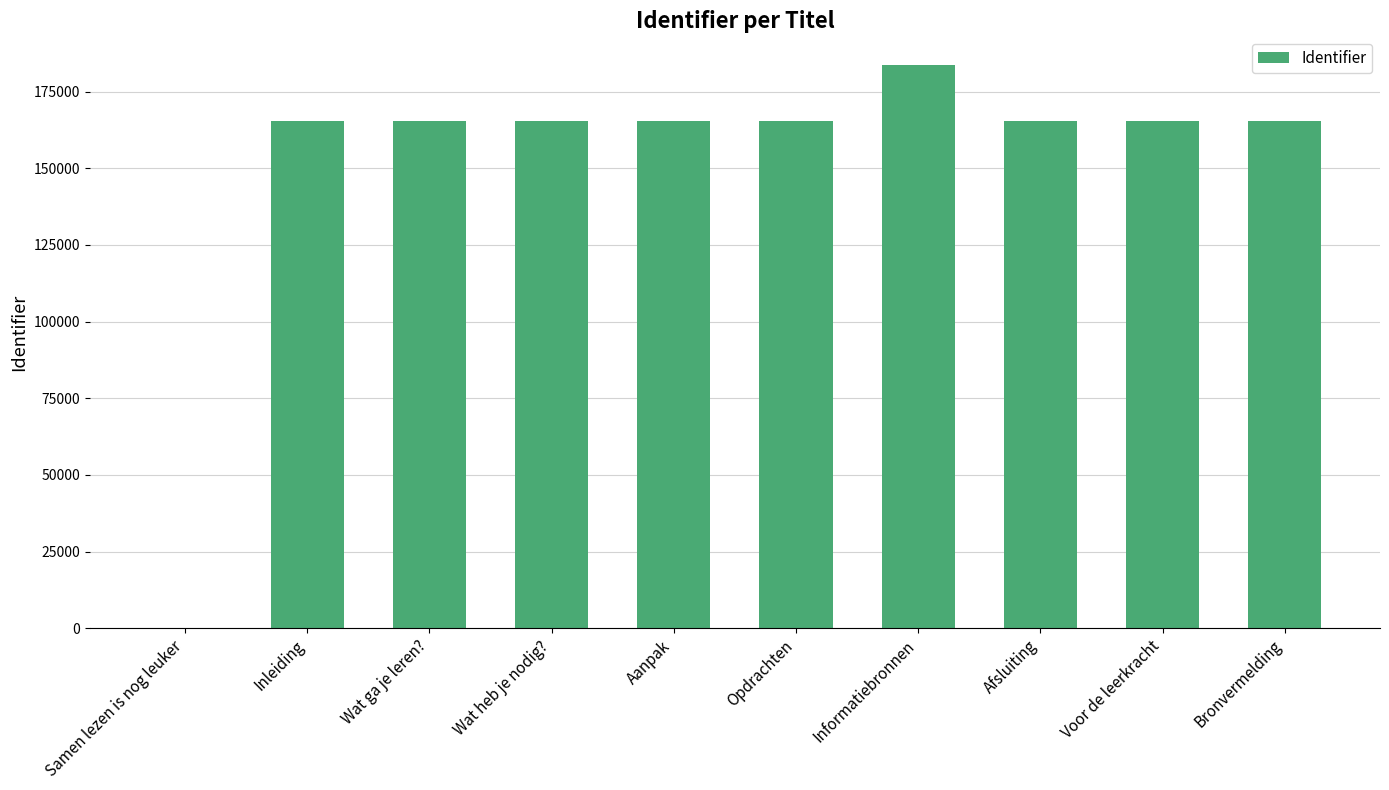

Which label corresponds to the largest value in the chart?

Informatiebronnen